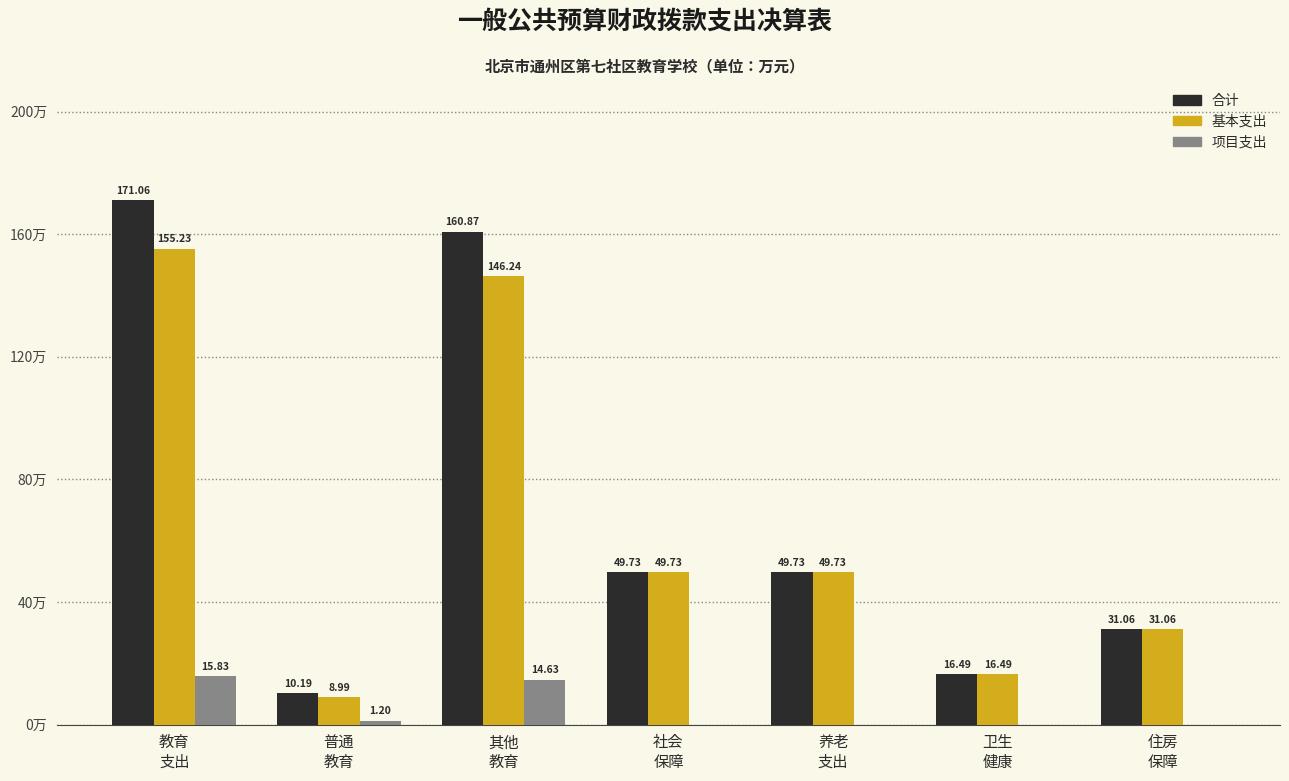

Which series has the largest total across all categories?

合计